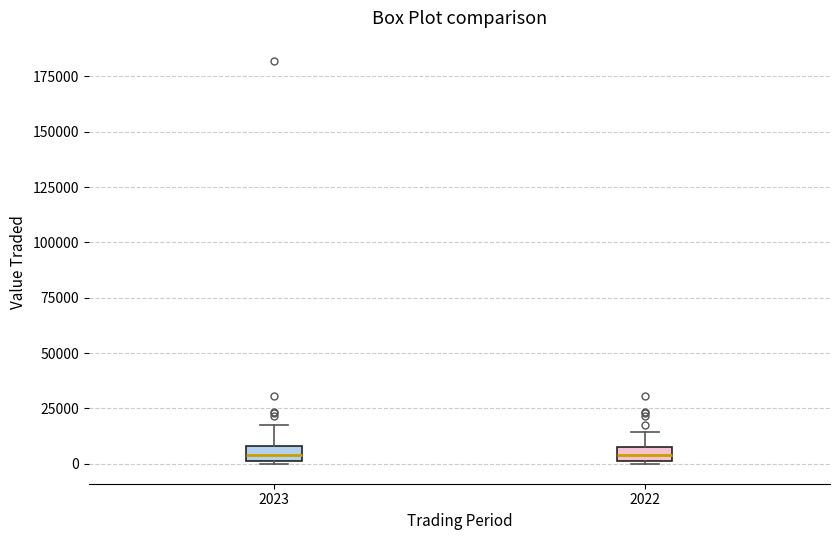

Where does the upper whisker of the box at x = 2023 end on the y-axis? The values are not printed on the chart, so give them approximately, as read against the axis.

20000